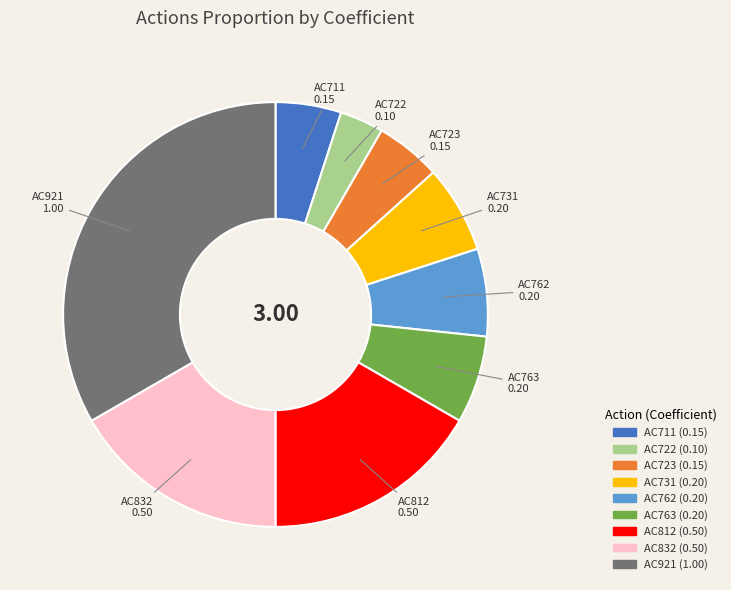

Does AC812 account for over 50% of the chart?

No